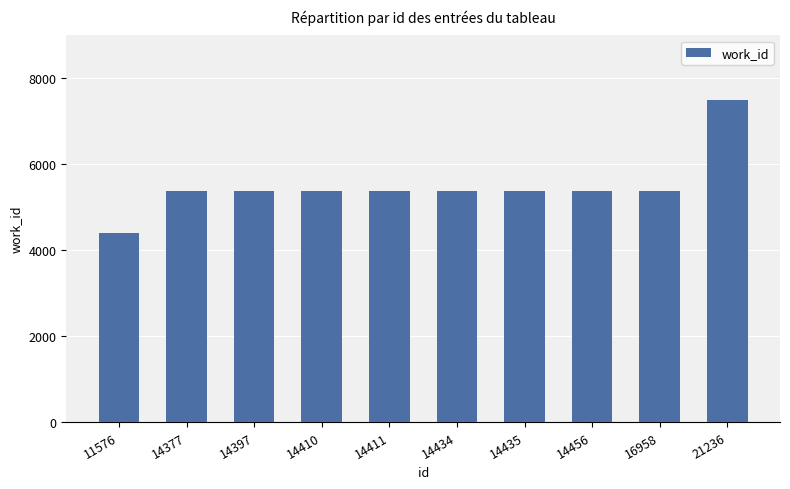

Reading right to left, list all the values displayed in this chart.

7490	5366	5366	5366	5366	5366	5366	5366	5366	4393